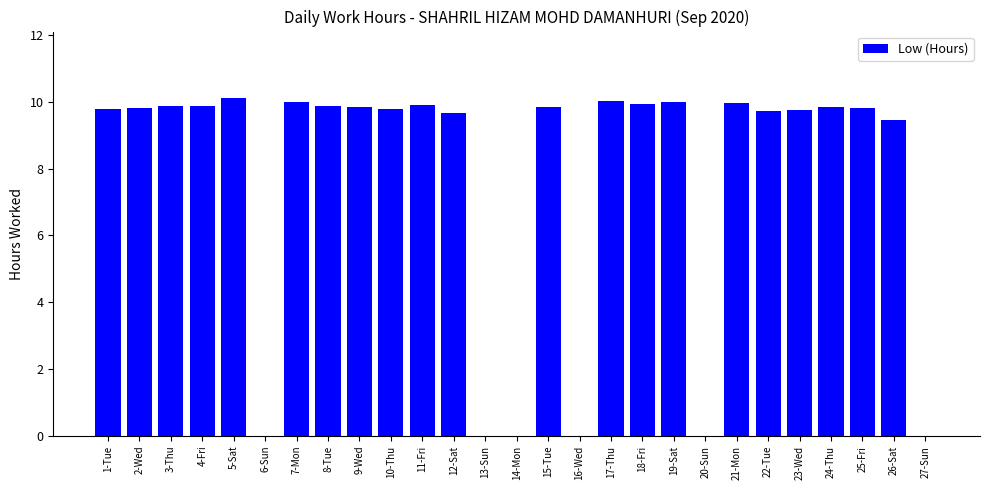

Which has a higher value, 21-Mon or 26-Sat?

21-Mon